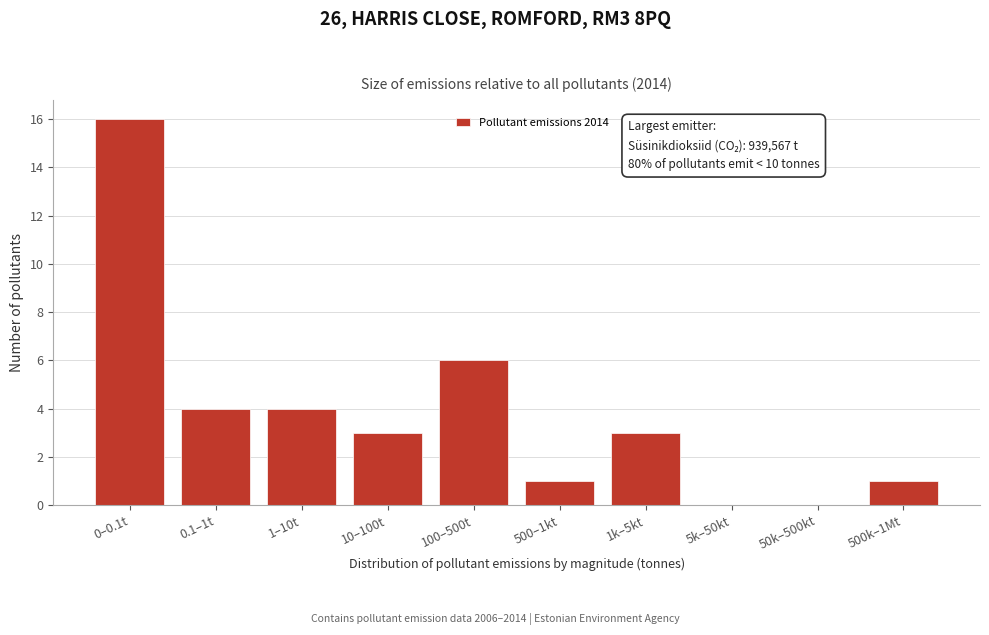

Reading right to left, what are all the values shown in this chart?

500k–1Mt=1	50k–500kt=0	5k–50kt=0	1k–5kt=3	500–1kt=1	100–500t=6	10–100t=3	1–10t=4	0.1–1t=4	0–0.1t=16